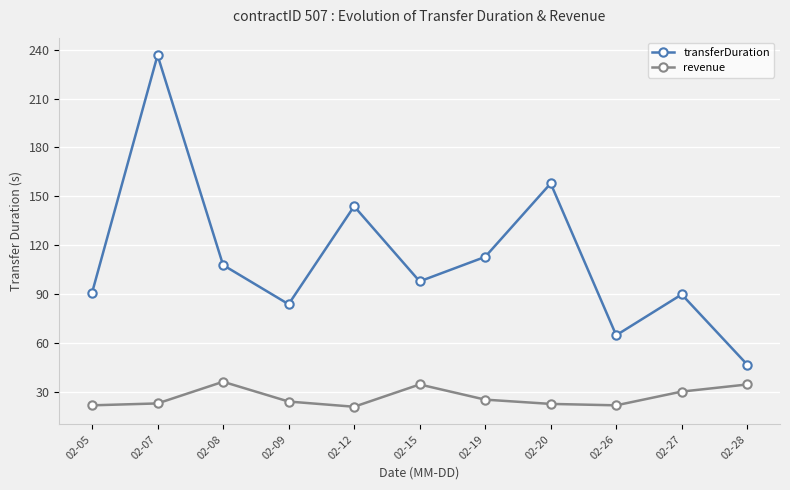

True or false: transferDuration and revenue intersect in this chart.

False